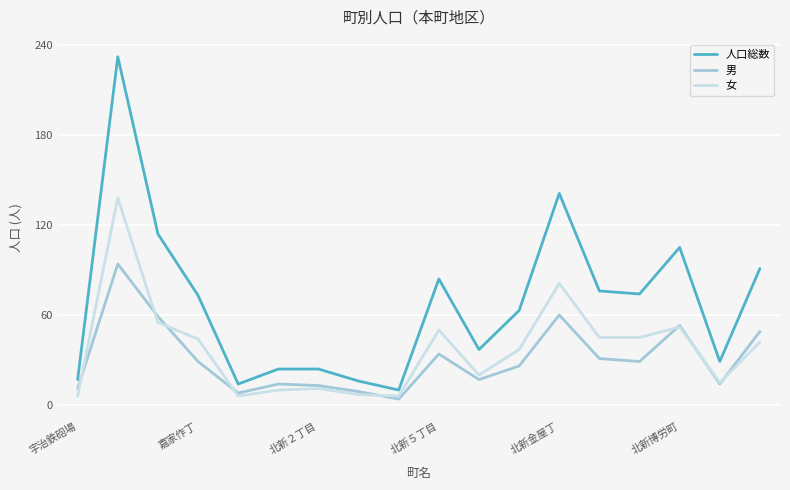

True or false: 女 and 人口総数 cross at least once.

False